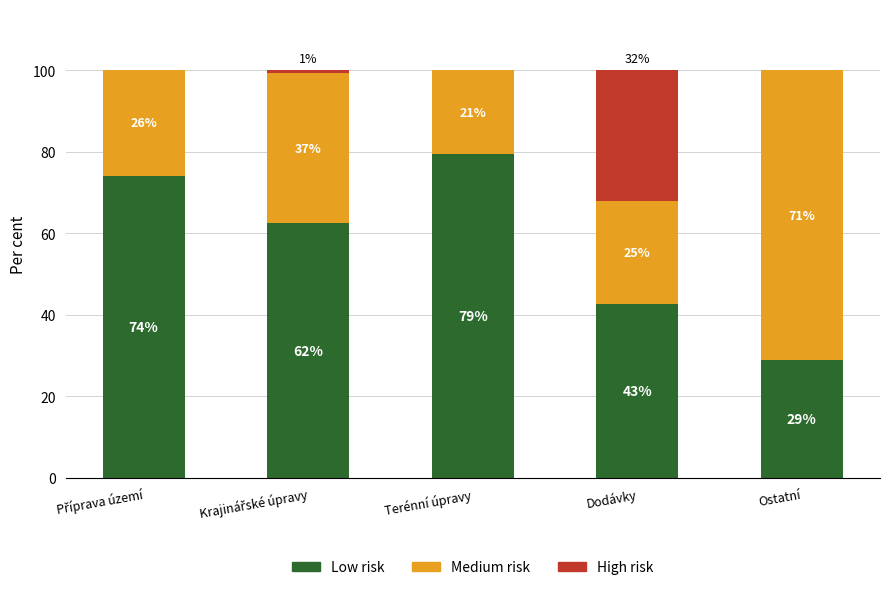

Does the chart contain stacked bars?

Yes